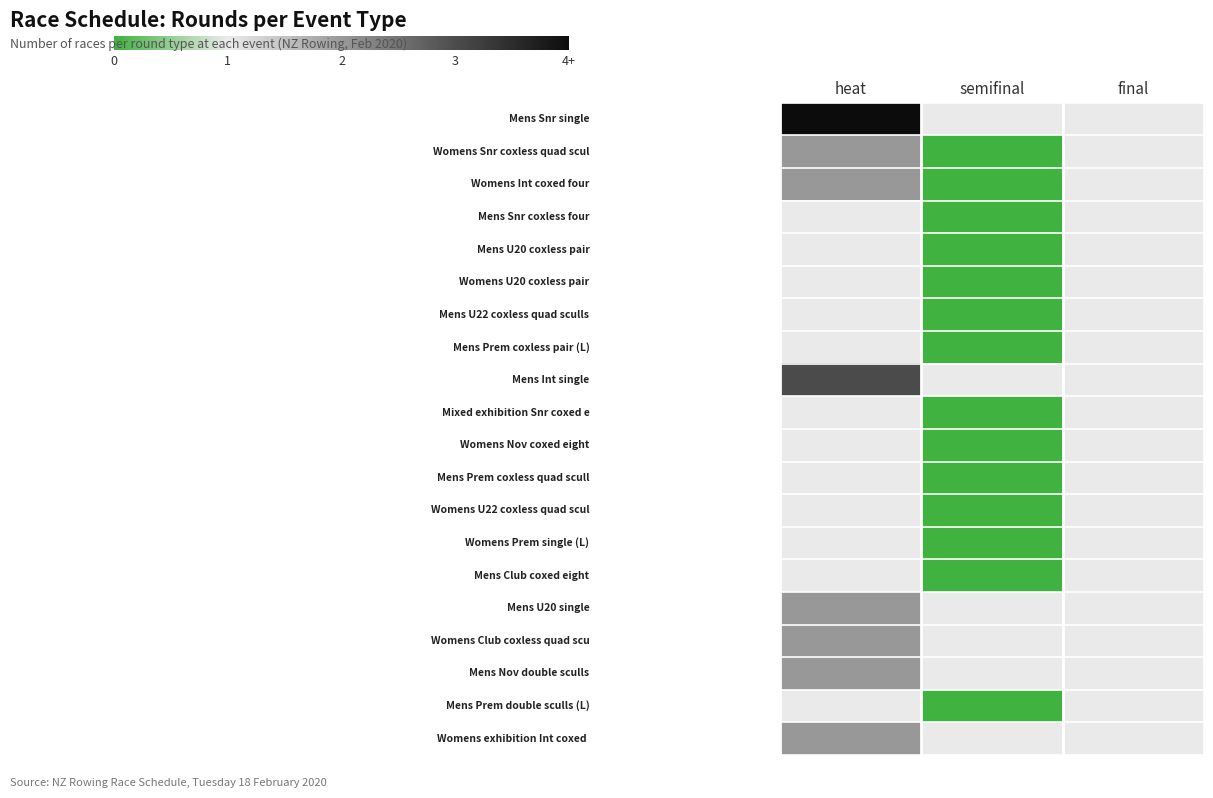

Count the number of categories in the chart.

3